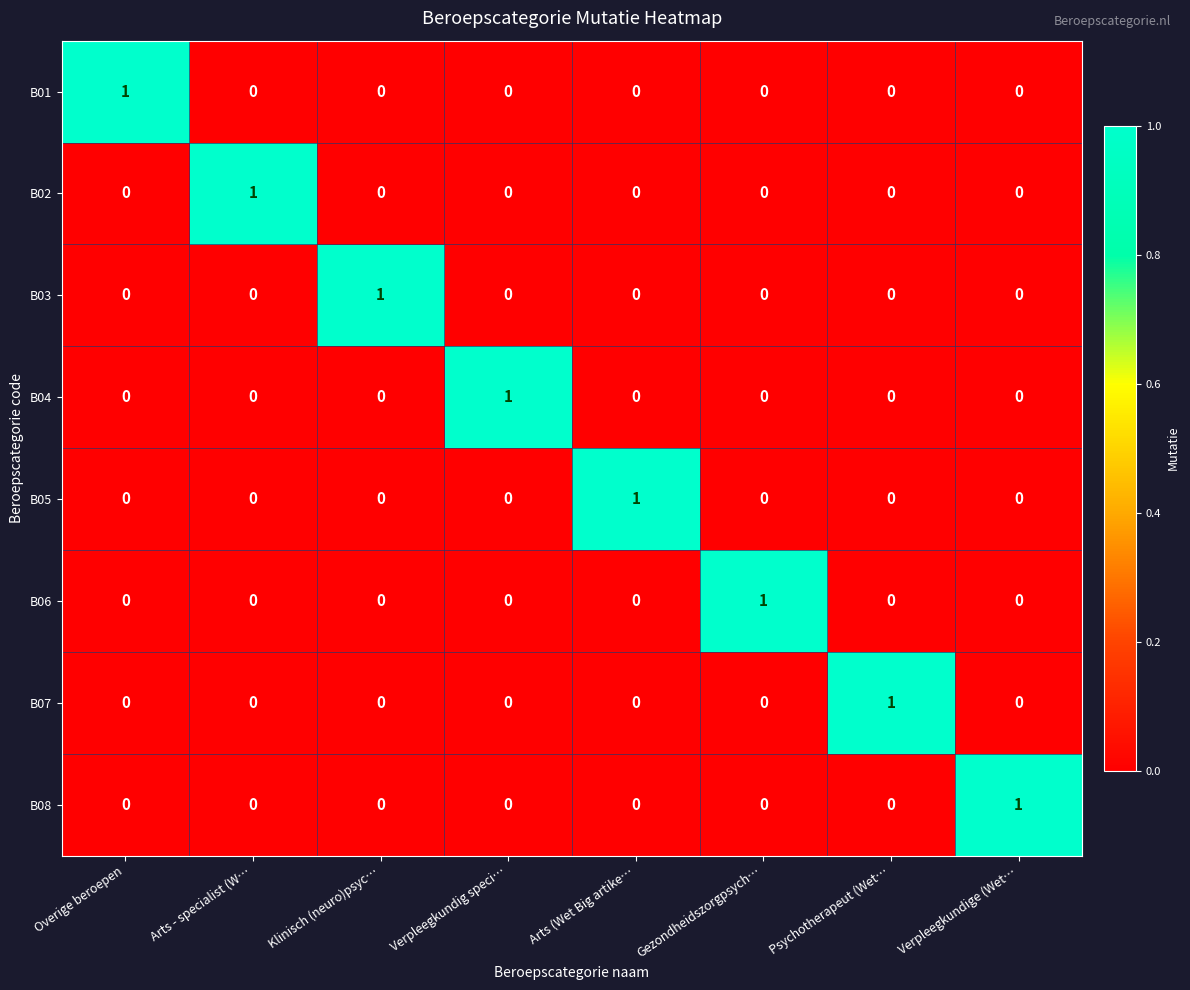

The value of B06 at Klinisch (neuro)psyc… is -1. True or false?

False